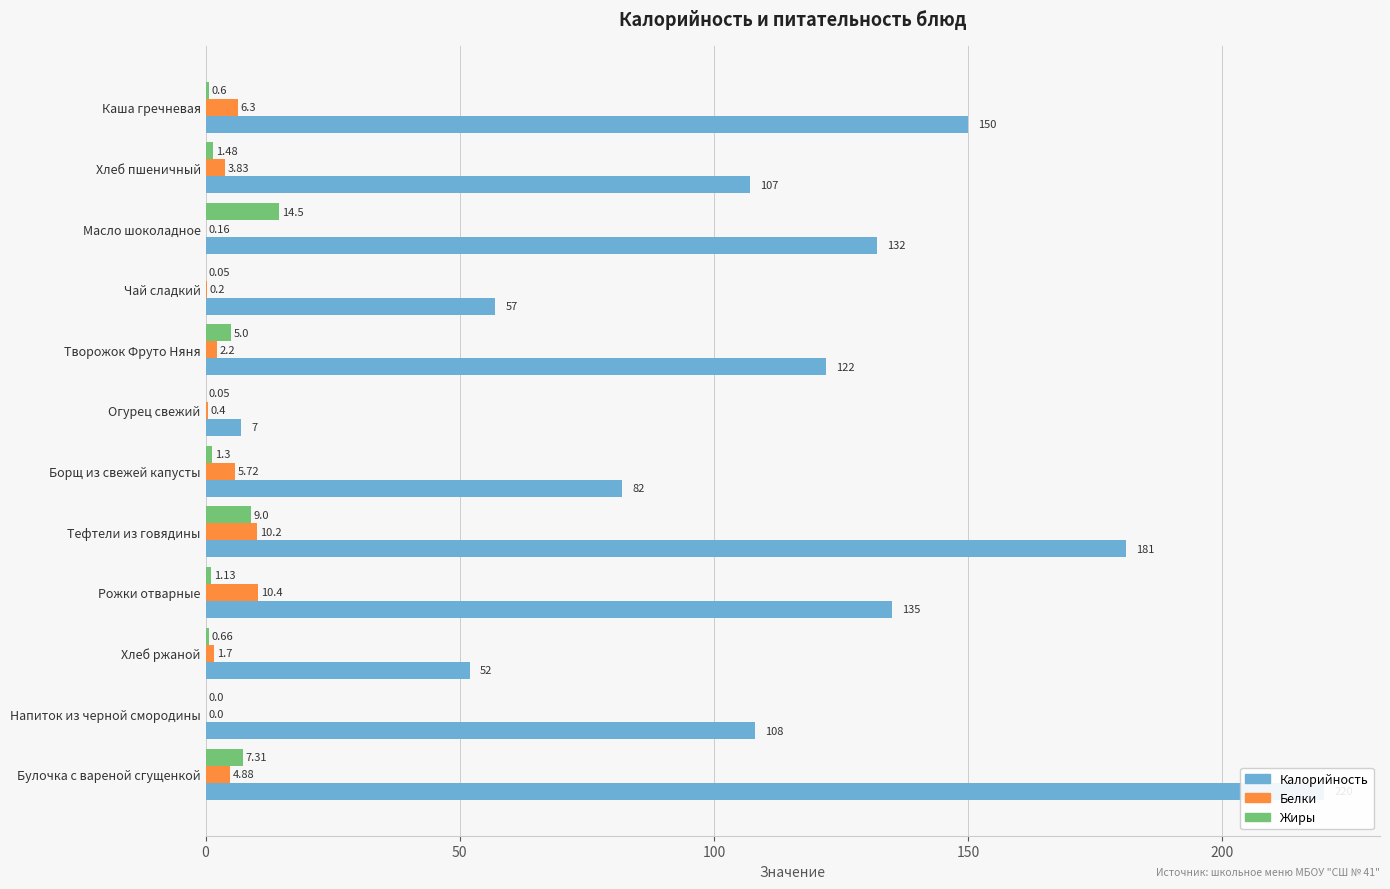

The value of Калорийность at Напиток из черной смородины is 149.2. True or false?

False